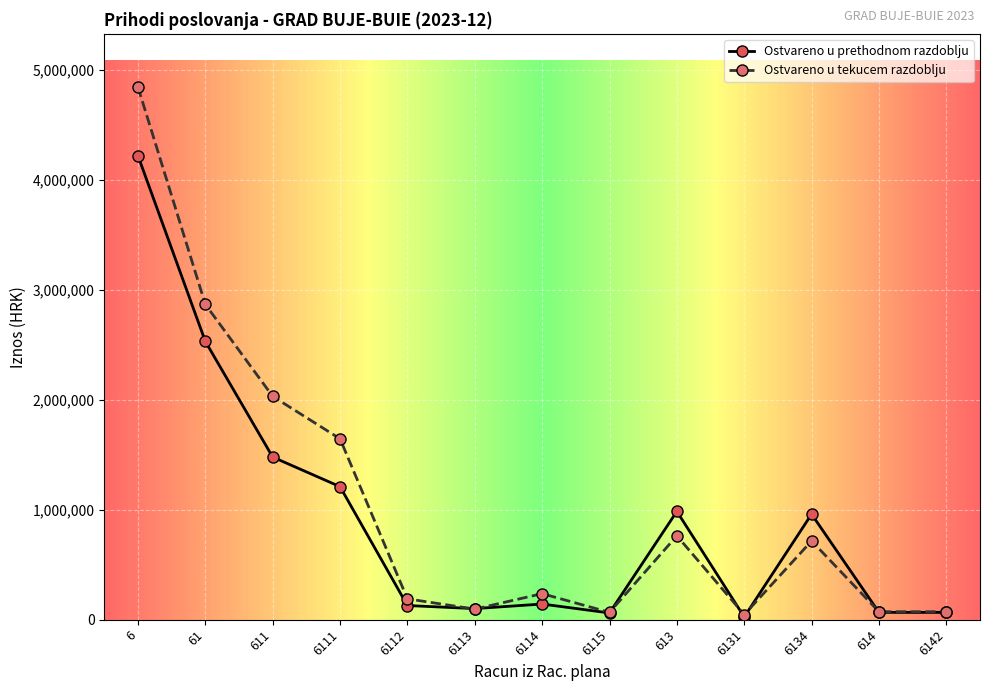

The value of Ostvareno u tekucem razdoblju at 61 is 2868117.7. True or false?

True